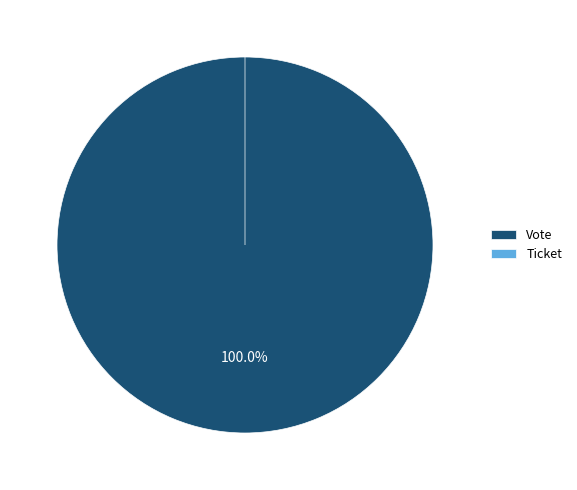

What percentage is the Vote slice, to the nearest percent?

100%